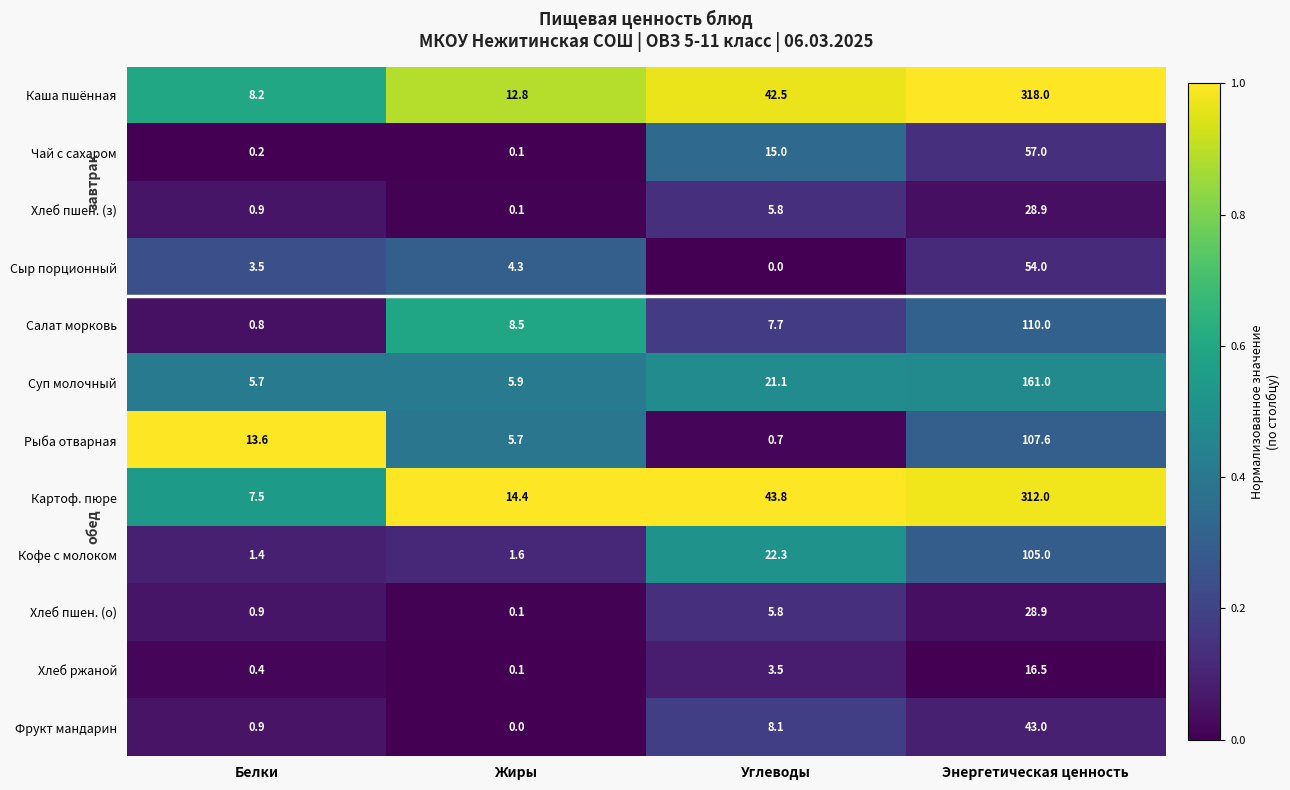

What is the approximate value of Чай с сахаром at Углеводы?

15.0